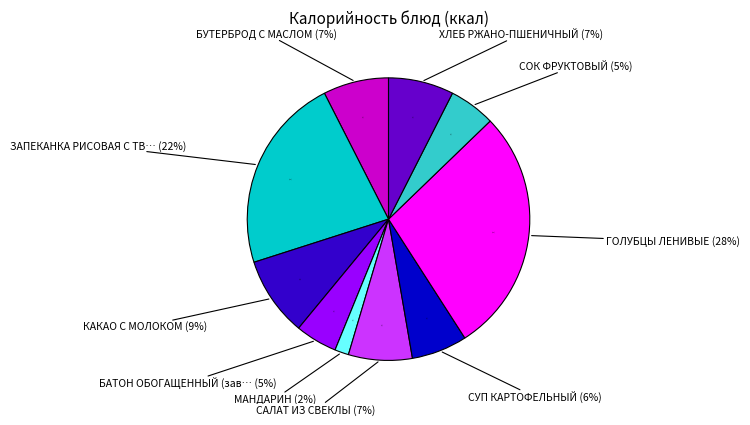

Does any single category account for the majority?

No